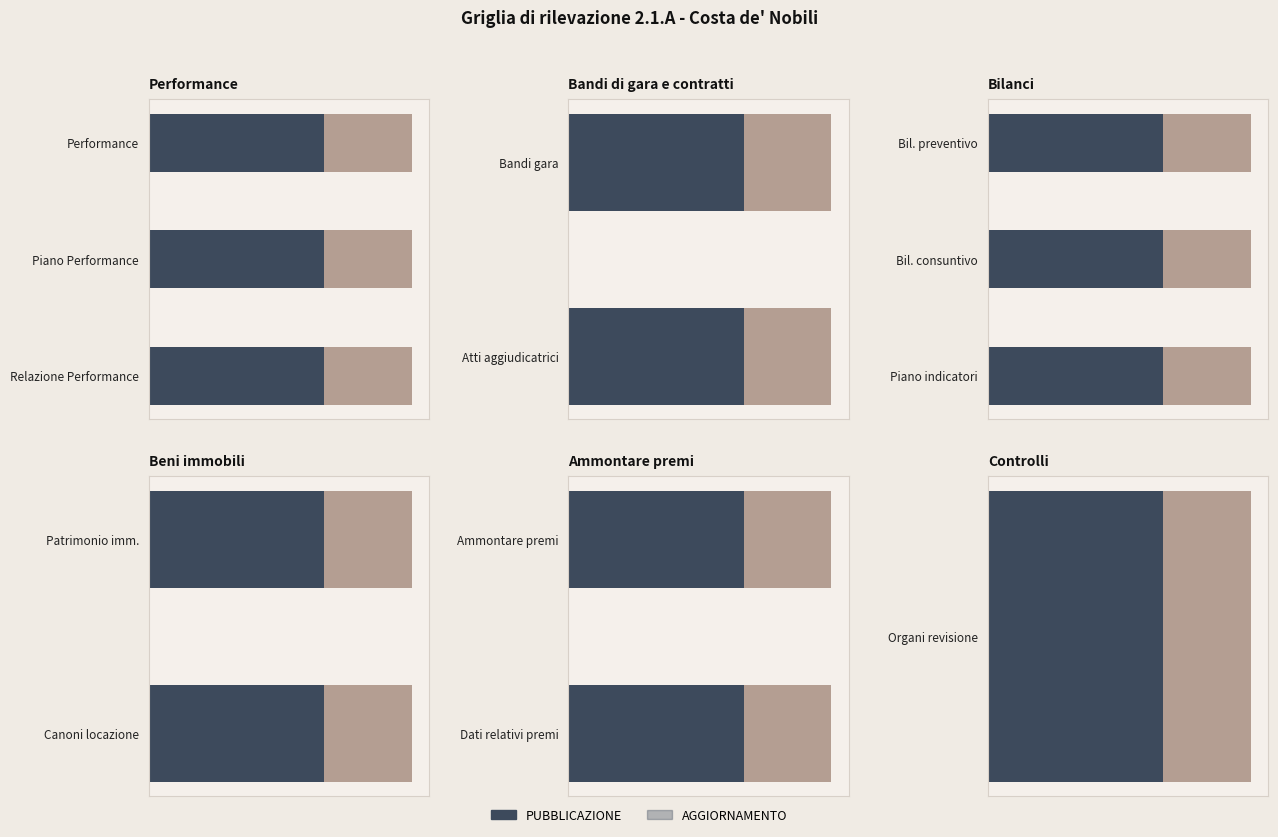

What is the sum of the PUBBLICAZIONE values at Bilancio preventivo and Atti aggiudicatrici?

4